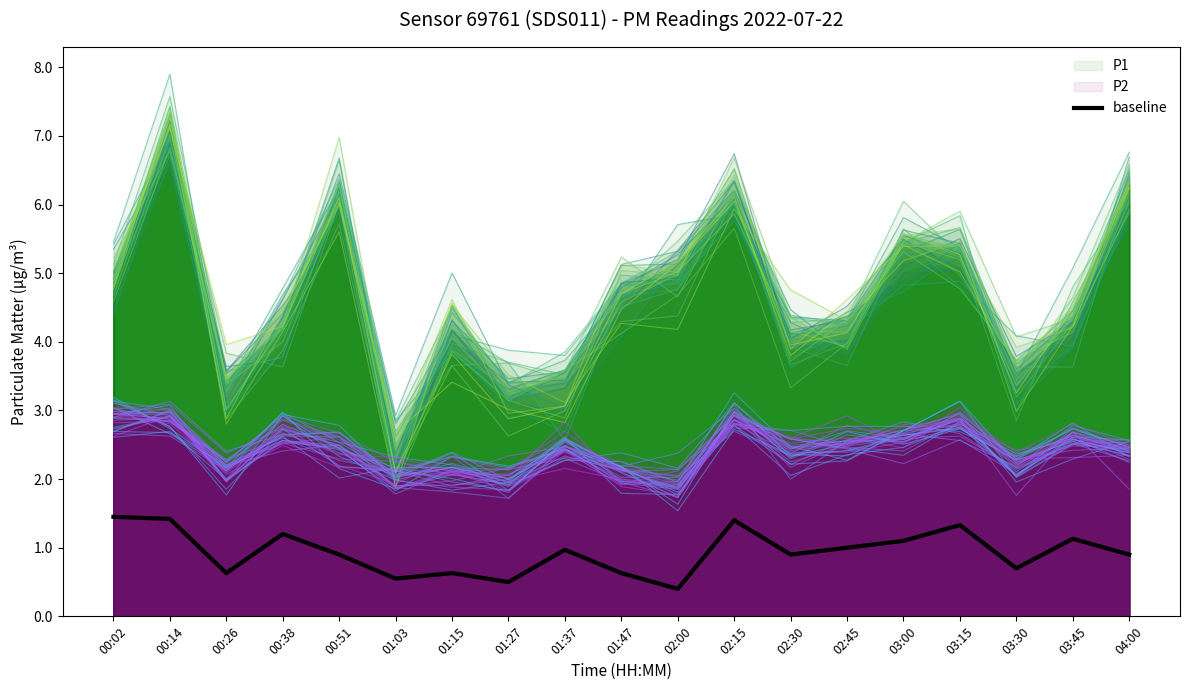

Reading left to right, extract all data points from this chart.

1.5	1.4	0.6	1.2	0.9	0.5	0.6	0.5	1.0	0.6	0.4	1.4	0.9	1.0	1.1	1.3	0.7	1.1	0.9